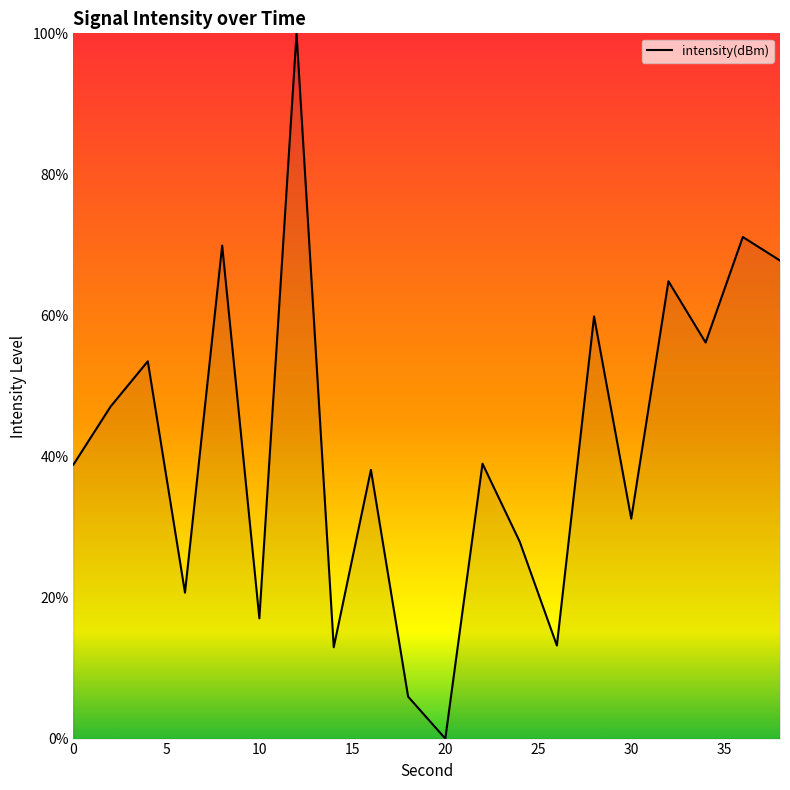

What is the maximum value shown in the chart?

100.0